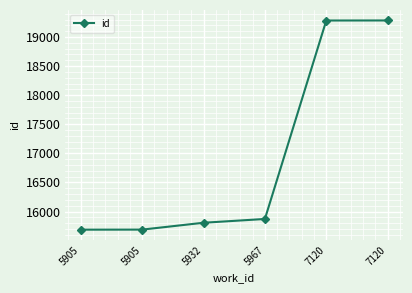

How many lines are shown in the chart?

1